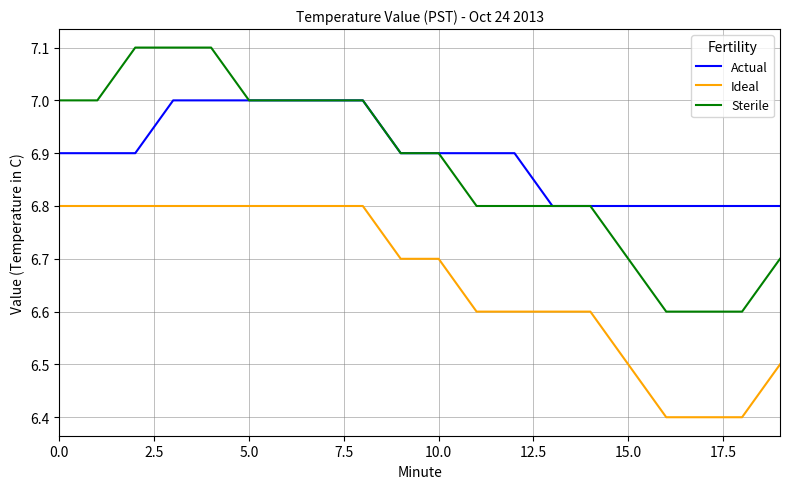

What is the minimum value shown in the chart?

6.4